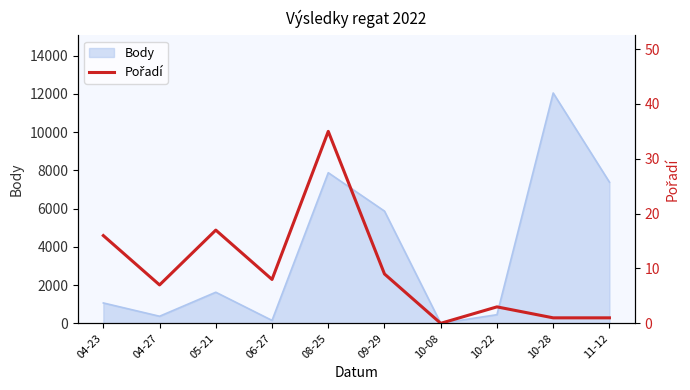

Rank the categories by value from highest to lowest.

08-25, 05-21, 04-23, 09-29, 06-27, 04-27, 10-22, 10-28, 11-12, 10-08